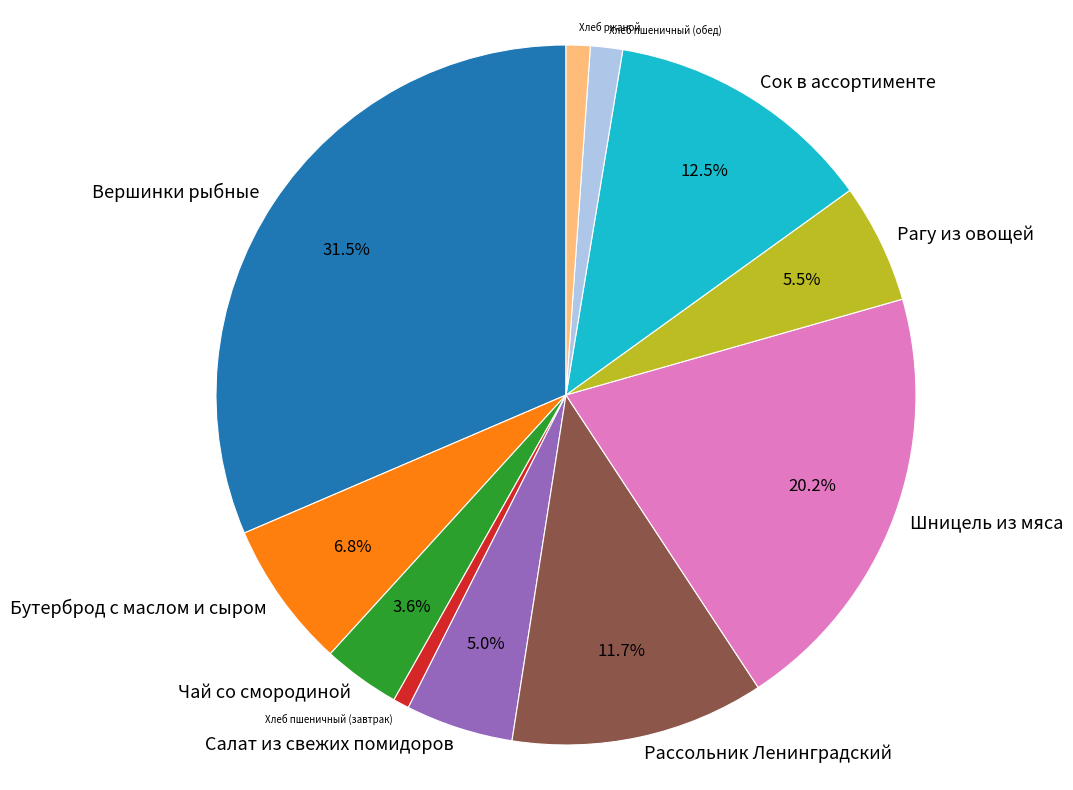

What is the largest slice in the pie chart?

Вершинки рыбные